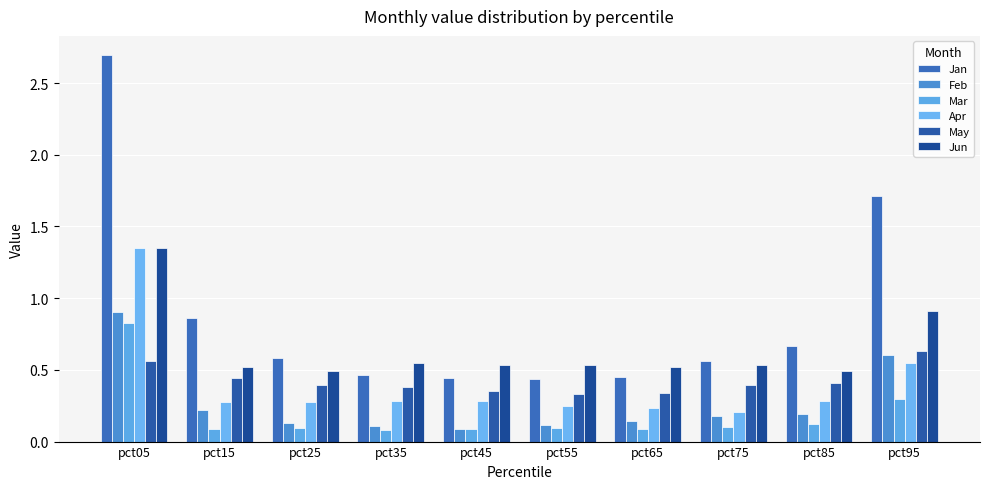

True or false: Jun has a value of 0.5 at pct95.

False